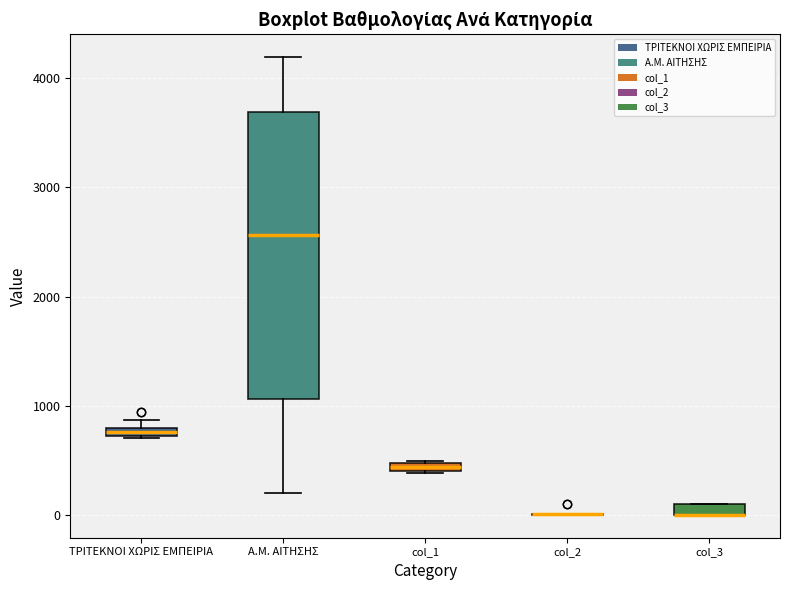

Where is the upper edge of the box for col_1 on the y-axis? The values are not printed on the chart, so give them approximately, as read against the axis.

500